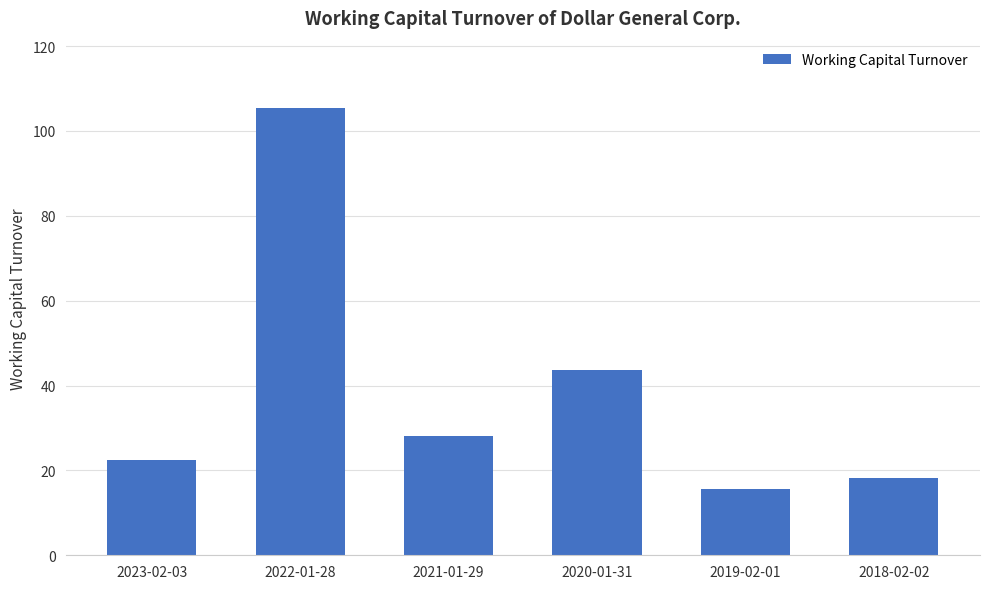

What is the difference between the maximum and minimum values?

89.9